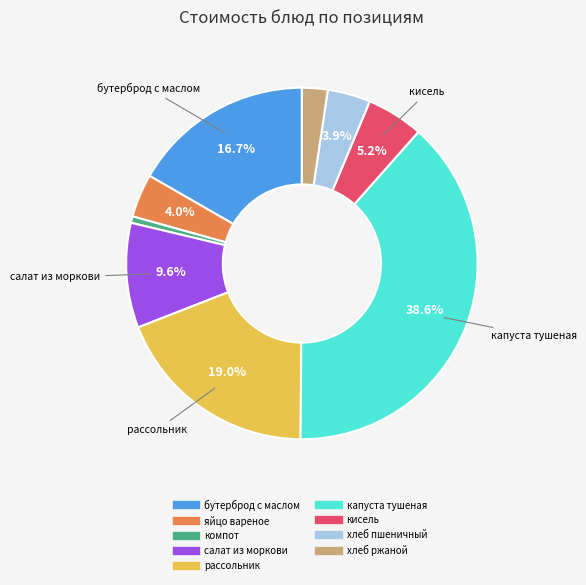

Is there any slice that represents more than half of the pie?

No